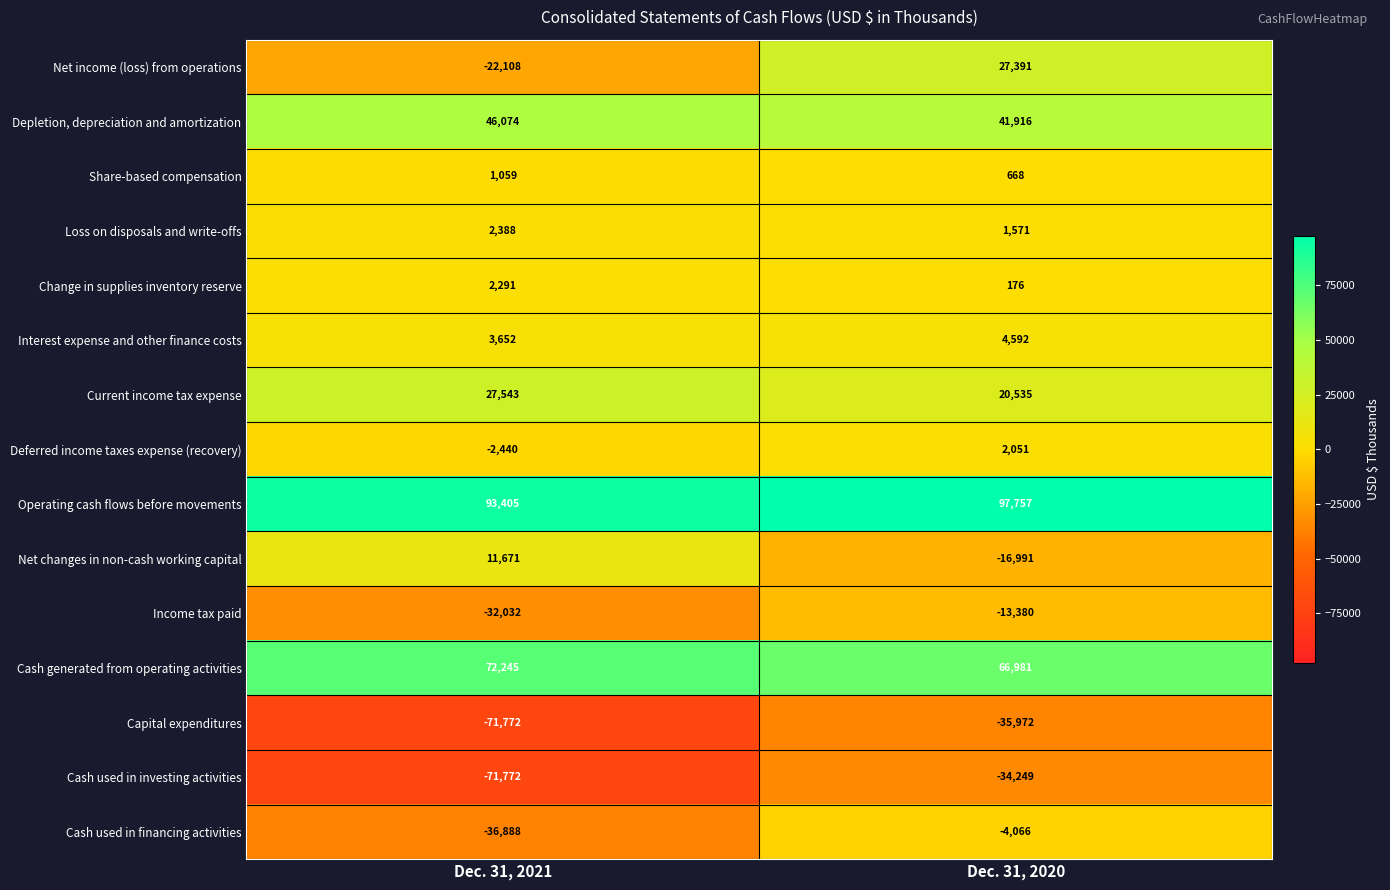

What is the total value across all series at Dec. 31, 2020?

158980